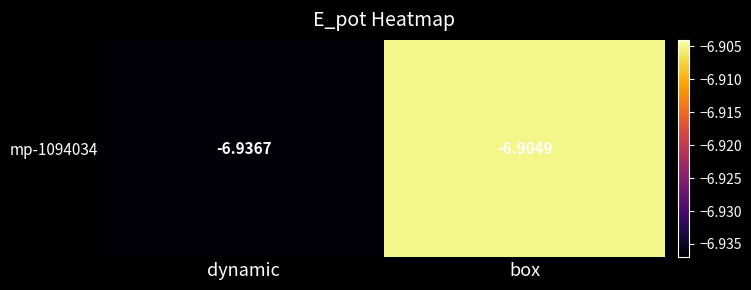

Reading left to right, what are all the values shown in this chart?

dynamic=-6.9	box=-6.9